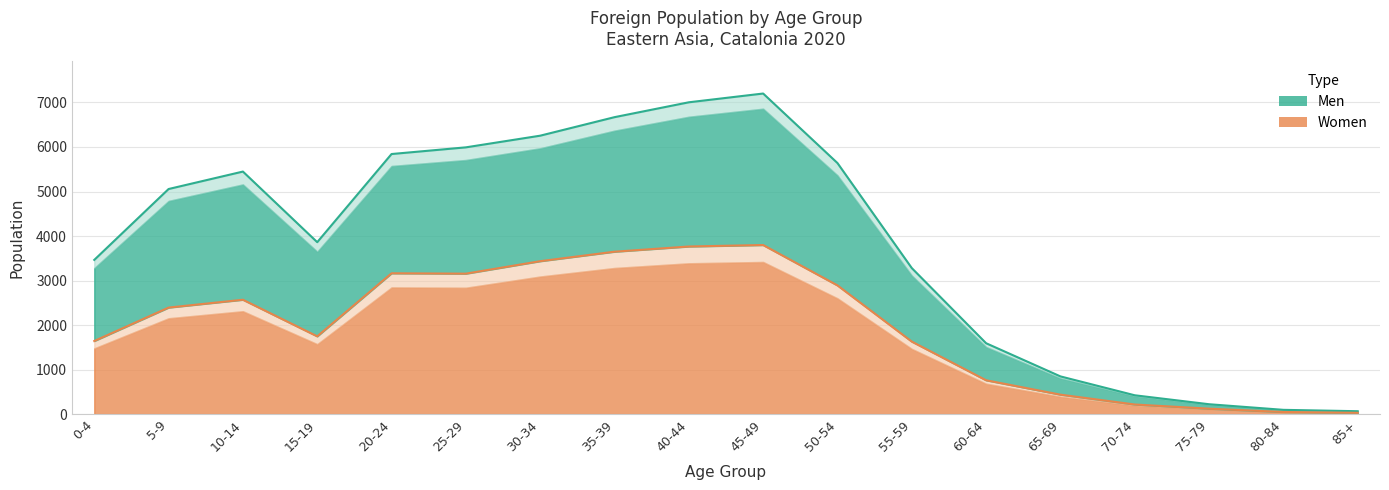

Where is Men nearest to the value 3633?

0-4